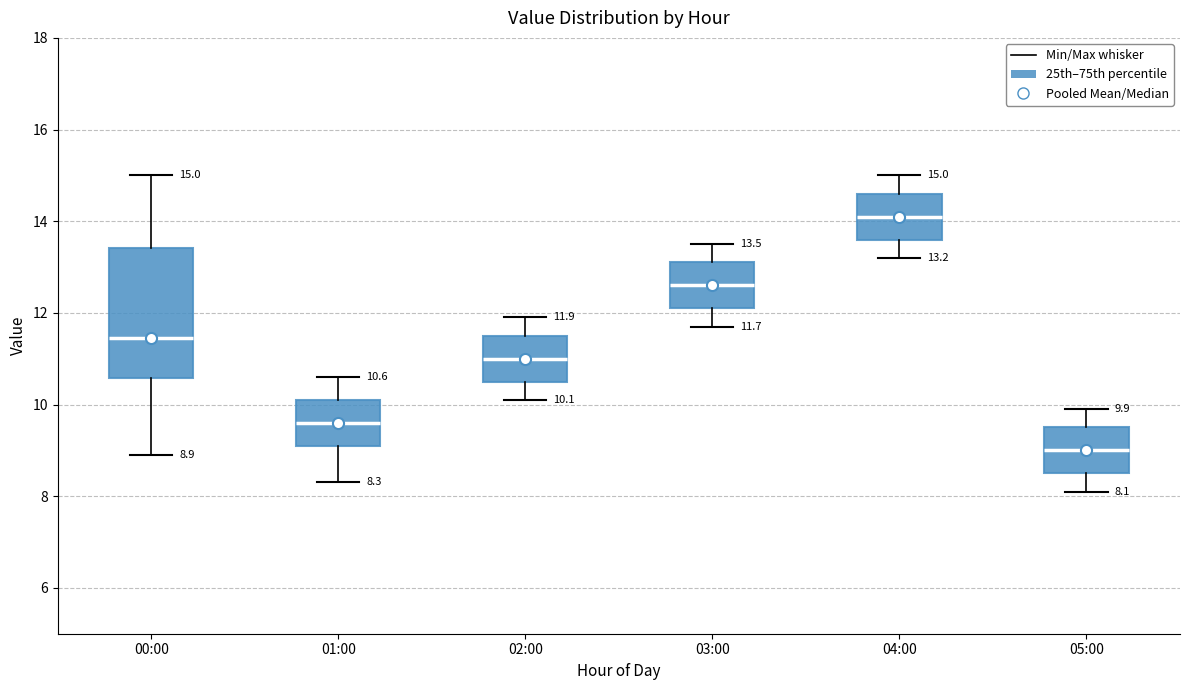

Which box has the highest median line?

04:00